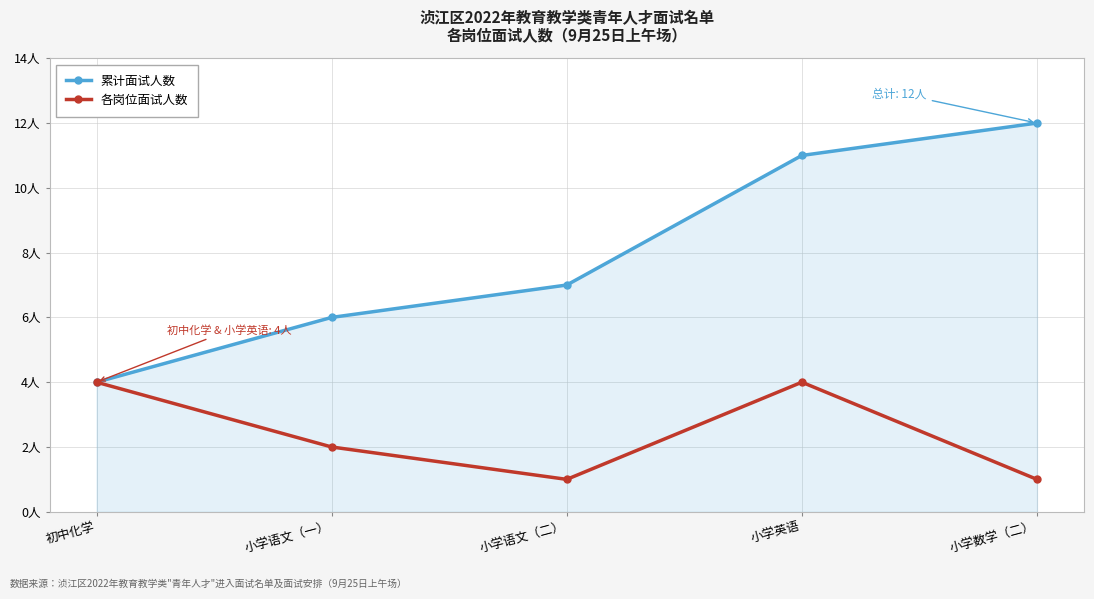

Does the chart have visible grid lines?

Yes